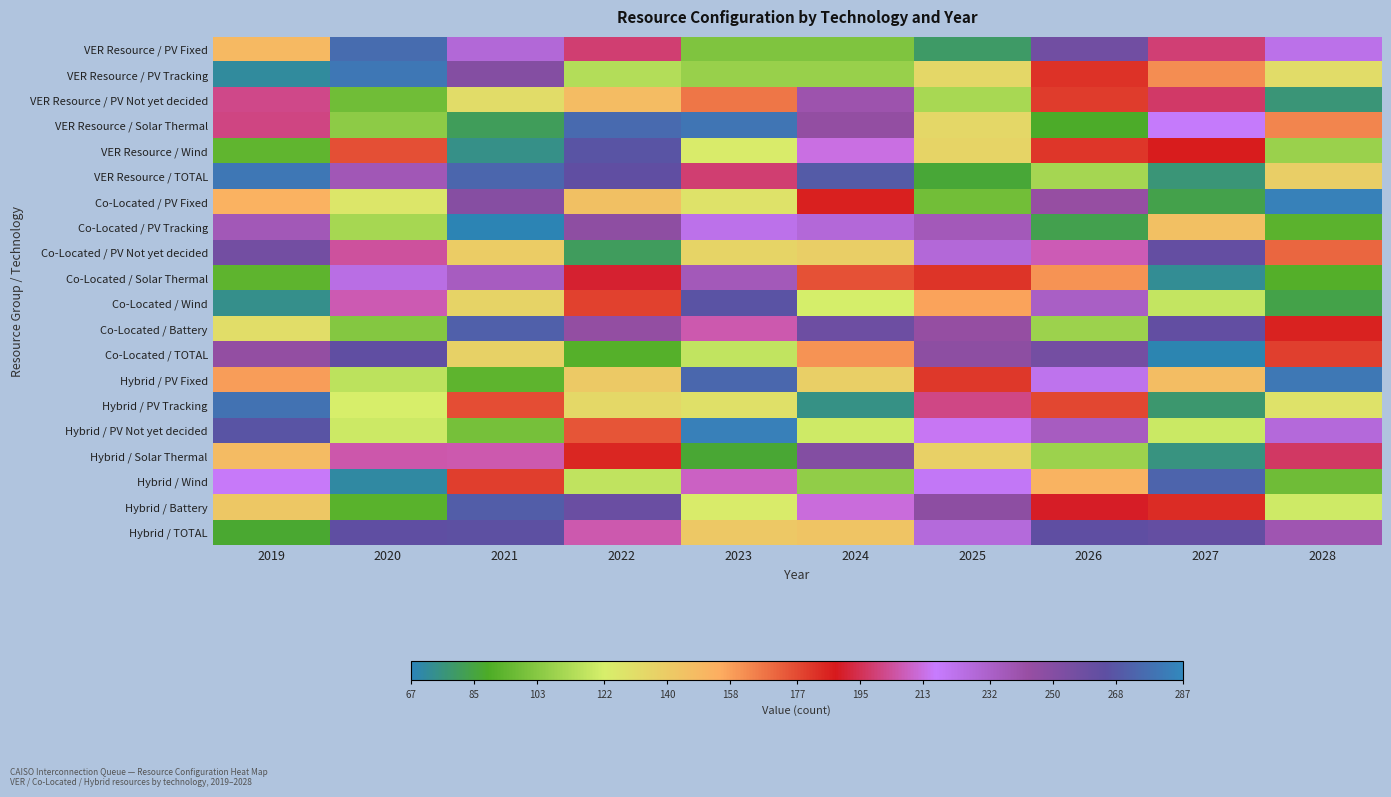

What is the spread (max minus min) of values at 2025?

167.2